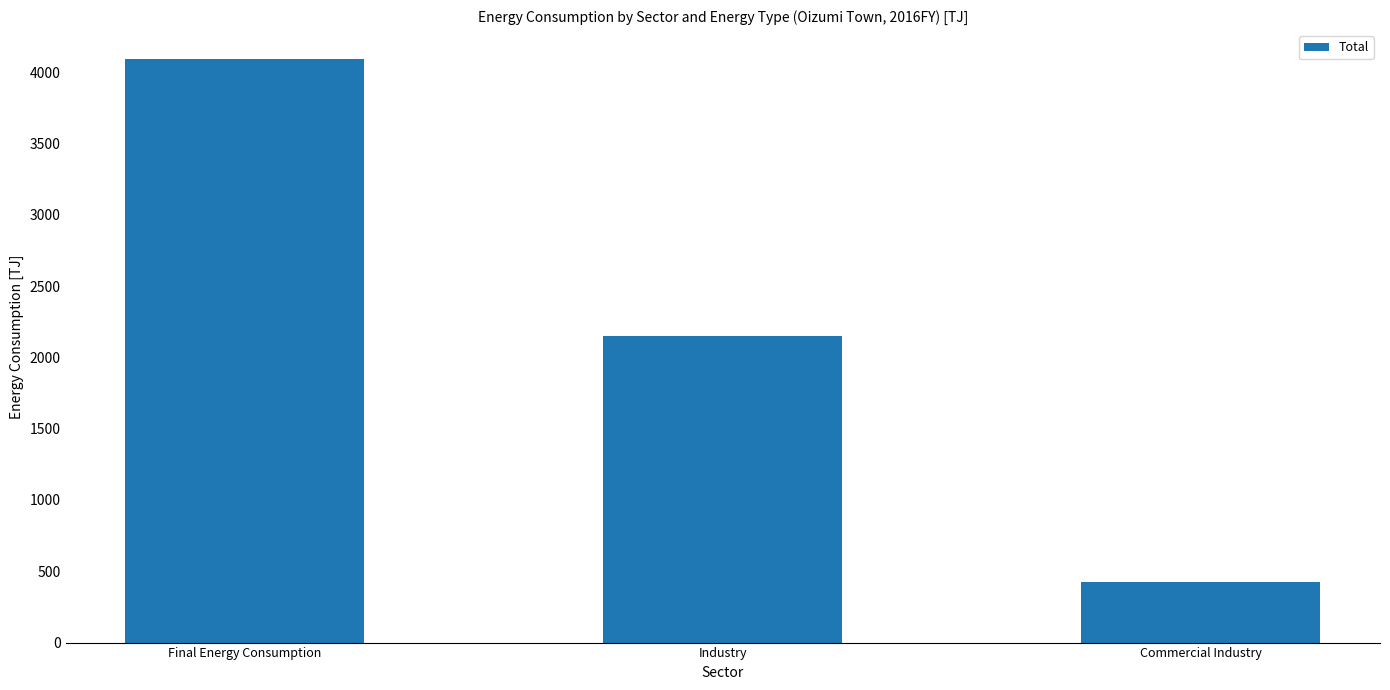

The value at Commercial Industry is 426.6. True or false?

True